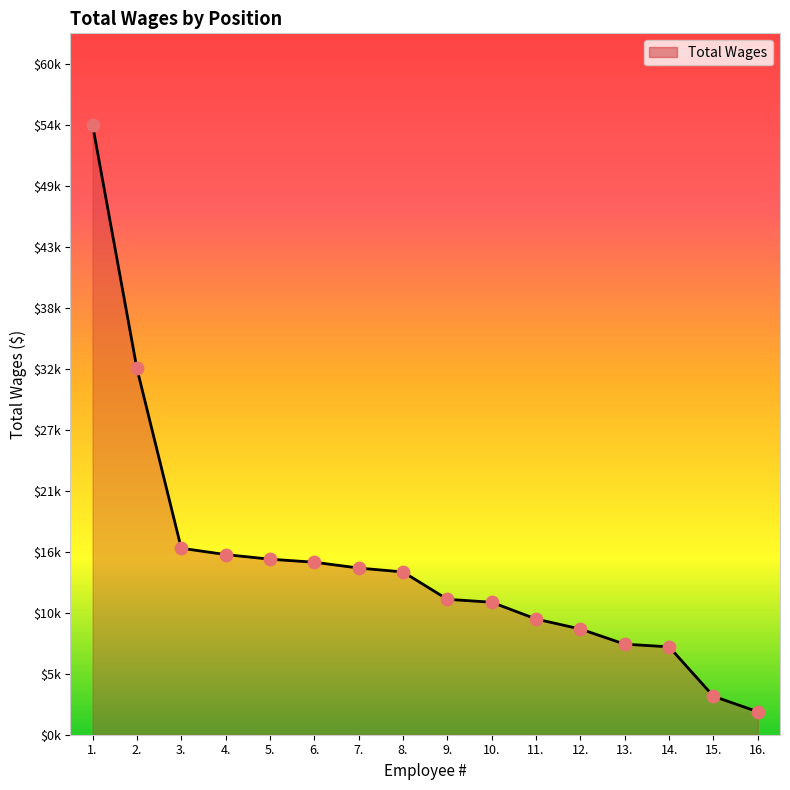

Does the chart have visible grid lines?

No